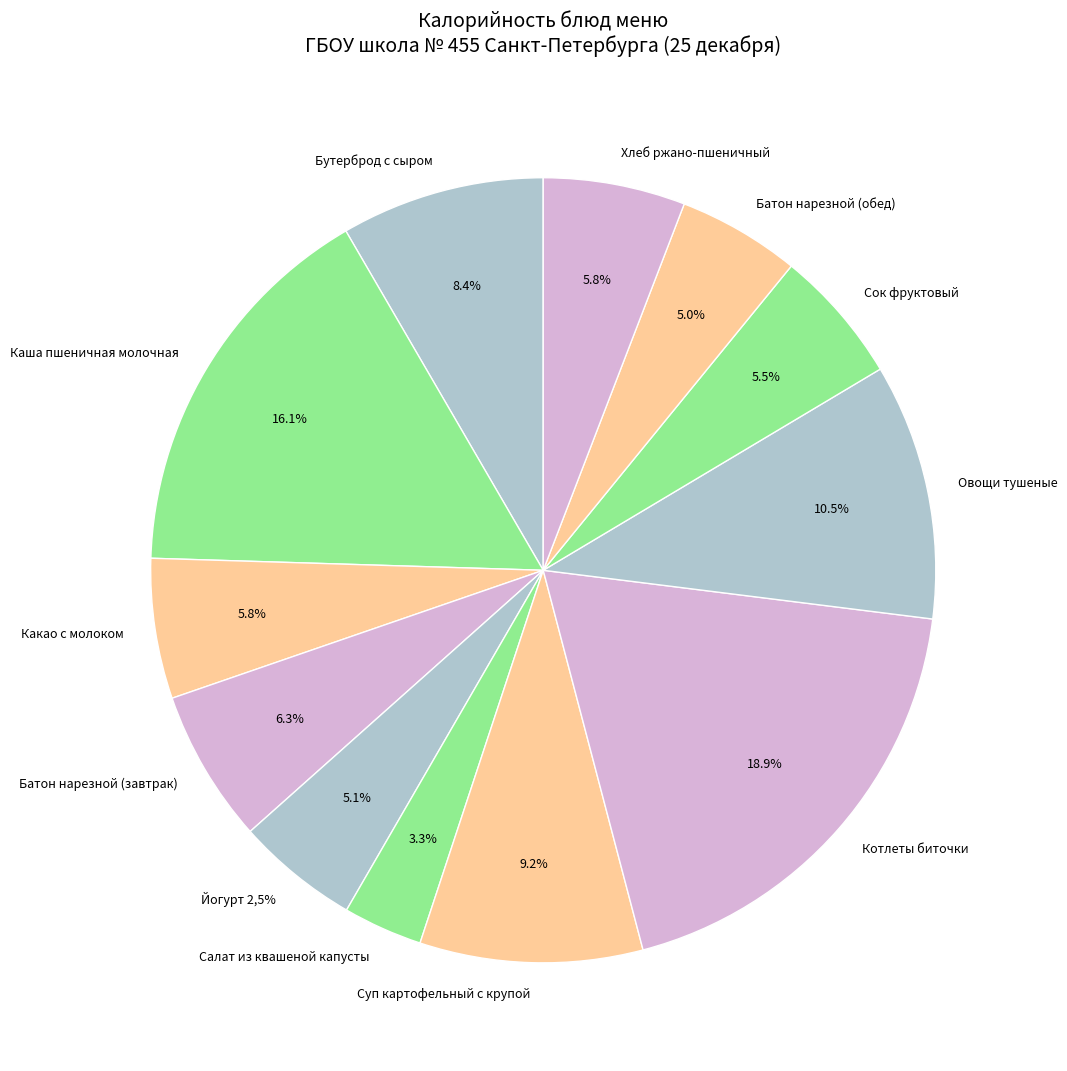

Is the sum of Котлеты биточки and Йогурт 2,5% greater than half?

No